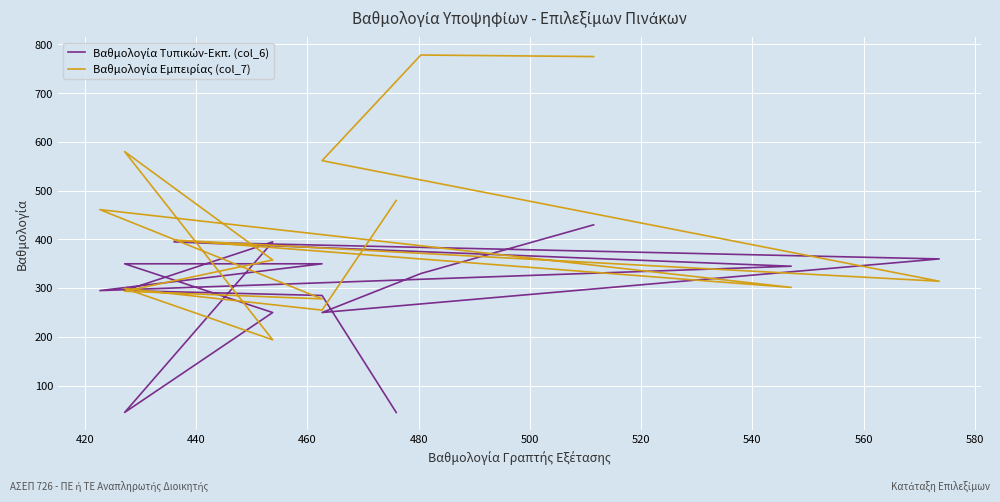

Which series has the largest range (max minus min)?

Βαθμολογία Εμπειρίας (col_7)